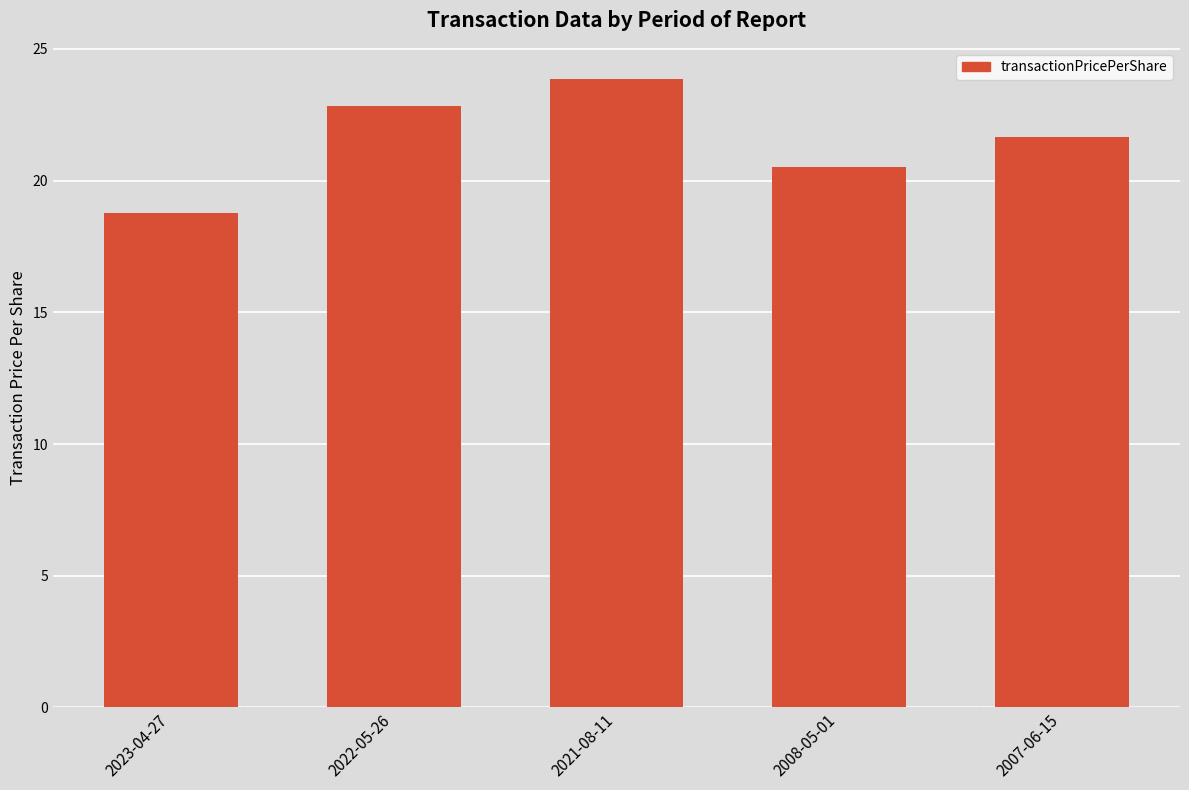

Rank the categories by value from lowest to highest.

2023-04-27, 2008-05-01, 2007-06-15, 2022-05-26, 2021-08-11